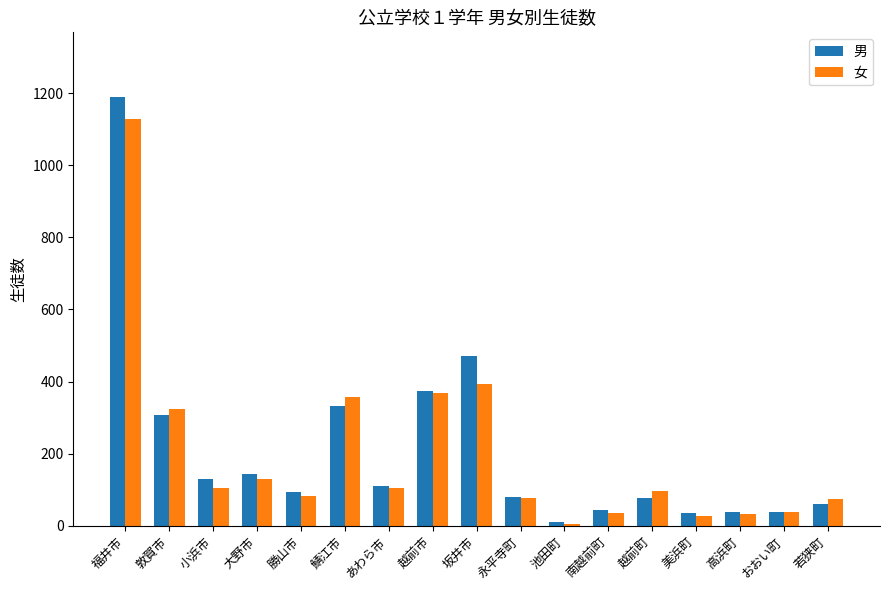

Rank the series by their maximum value, from lowest to highest.

女, 男